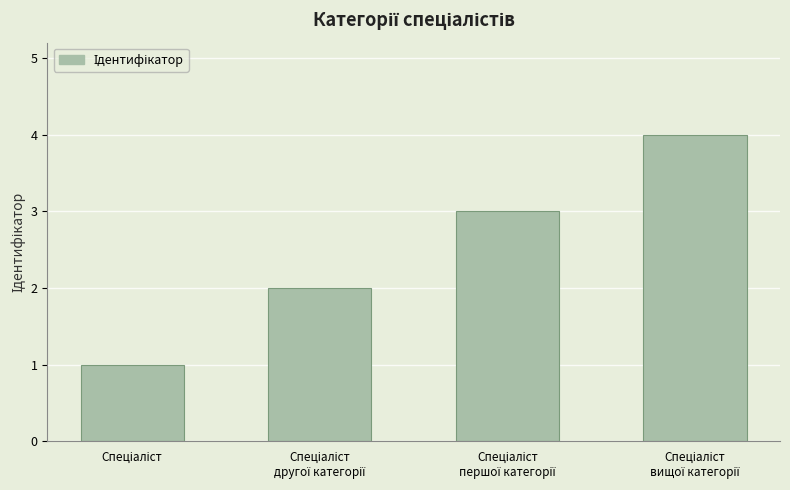

What is the difference between the maximum and minimum values?

3